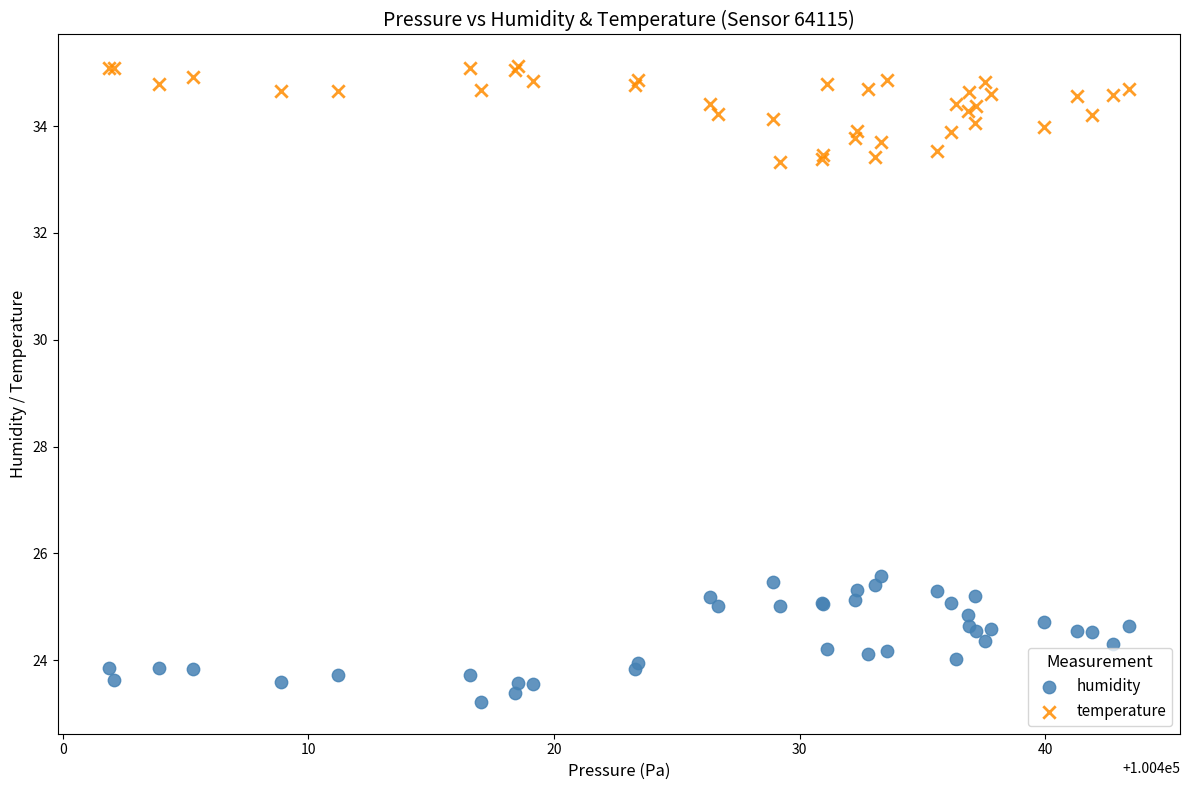

Which series reaches the maximum Y coordinate?

temperature